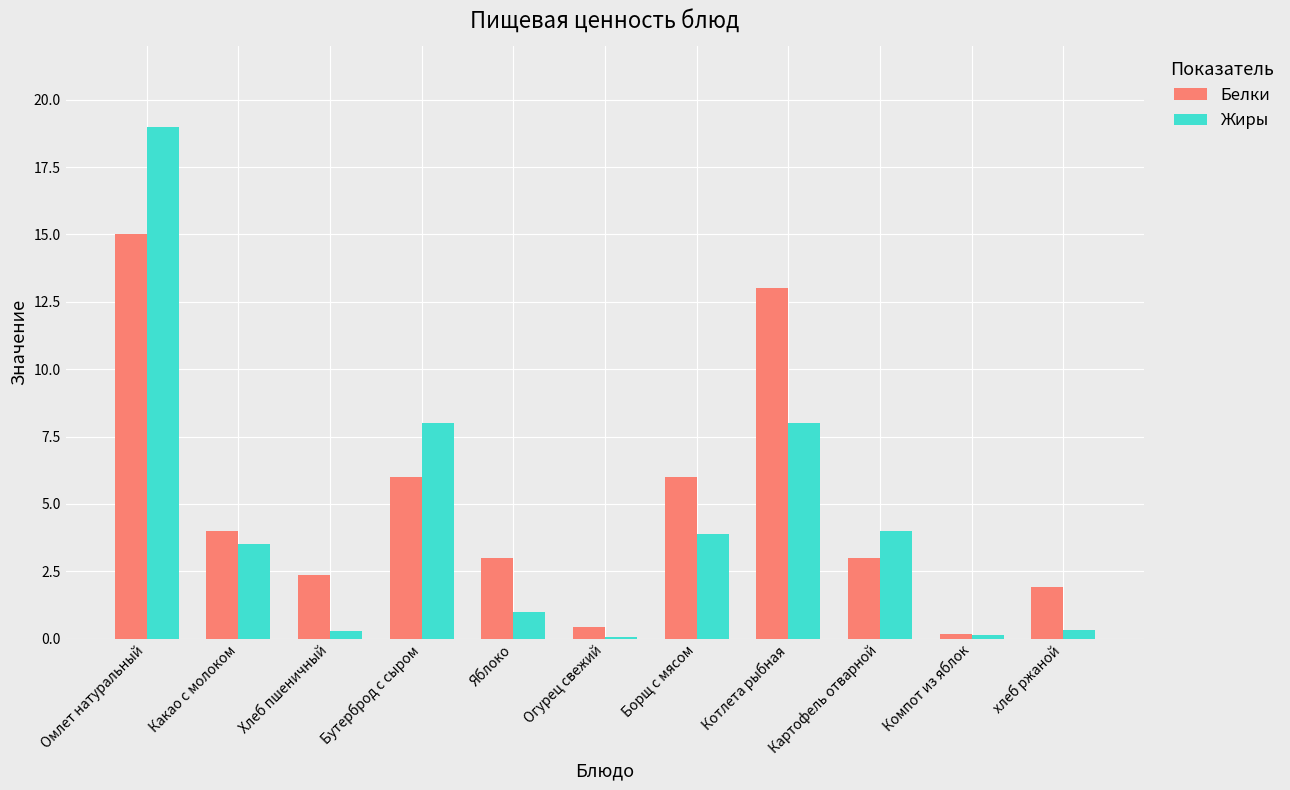

Reading left to right, transcribe all the data shown in this chart.

Белки: 15.0	4.0	2.4	6.0	3.0	0.4	6.0	13.0	3.0	0.2	1.9
Жиры: 19.0	3.5	0.3	8.0	1.0	0.1	3.9	8.0	4.0	0.1	0.3